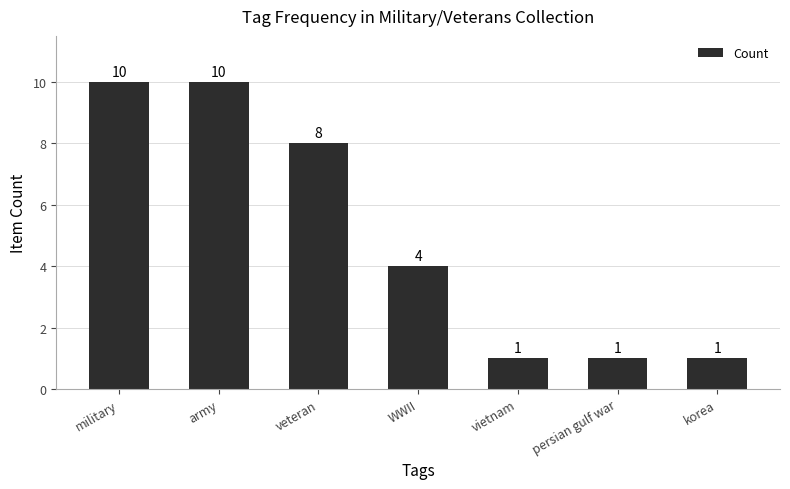

What is the difference between the second highest and second lowest values?

9